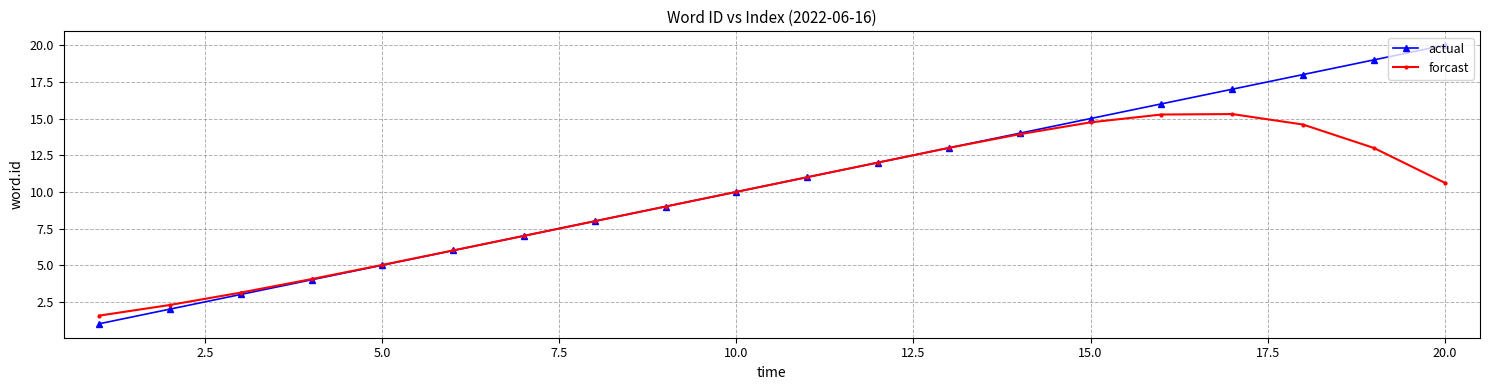

How many lines are shown in the chart?

2